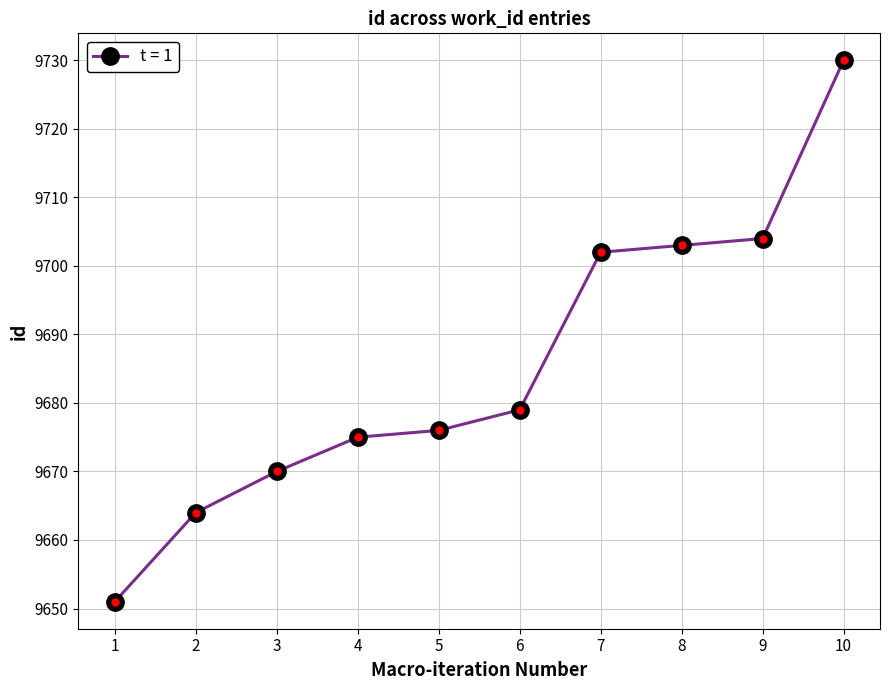

Where is the data nearest to the value 9690?

6